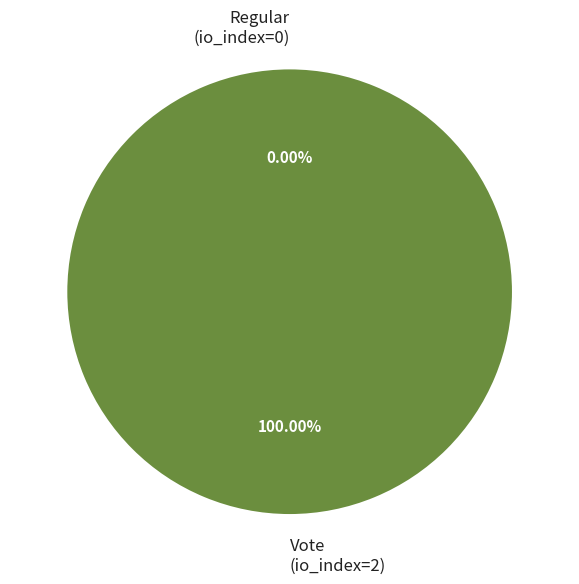

How many slices are in this pie chart?

2